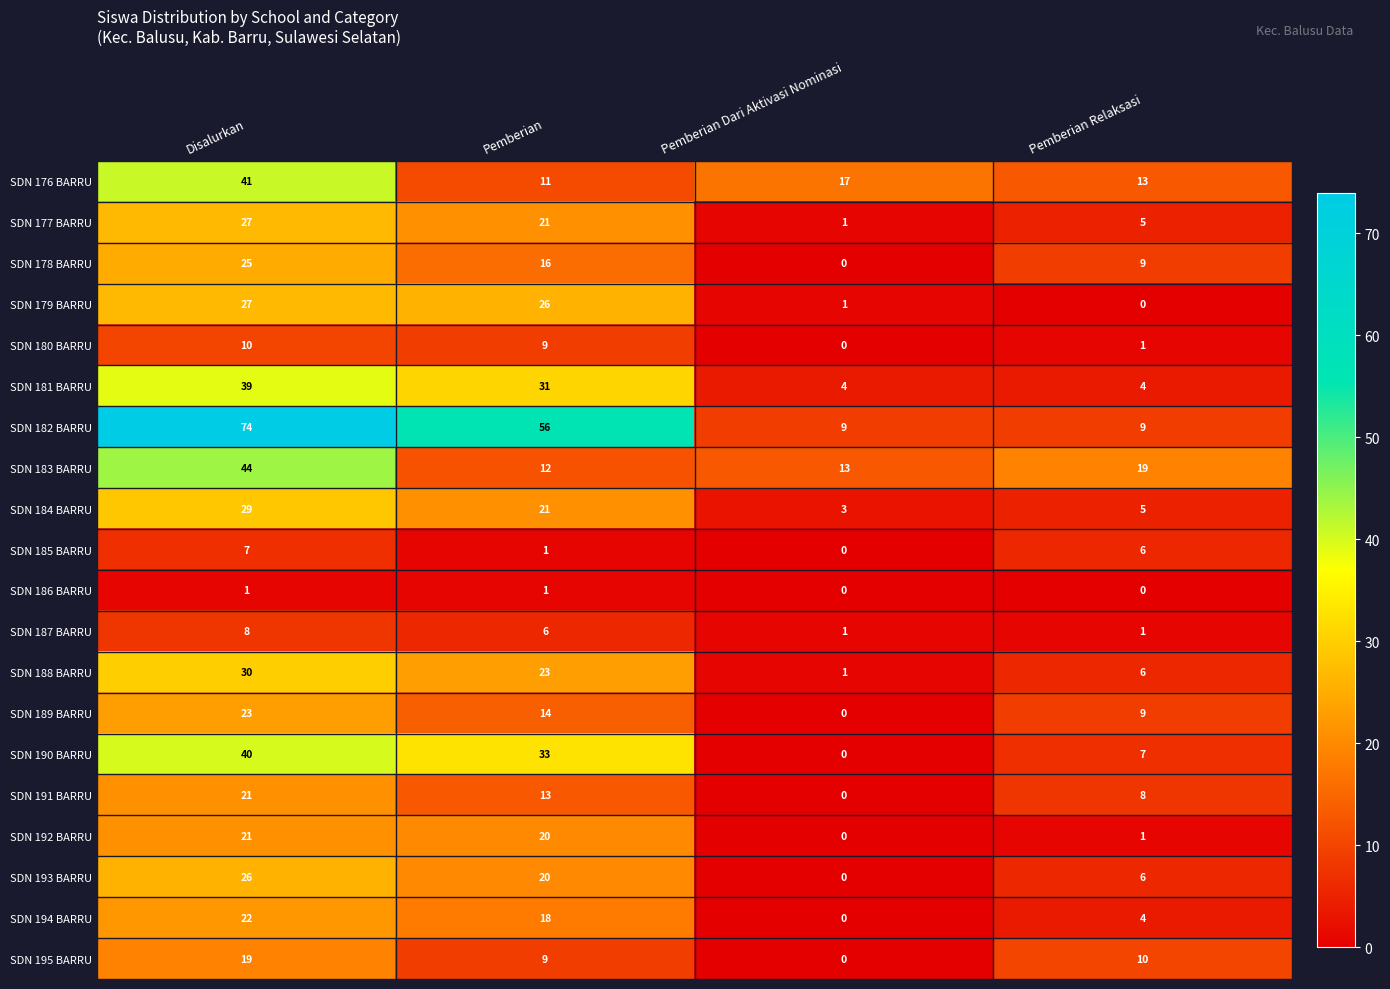

How many series are shown in this chart?

20